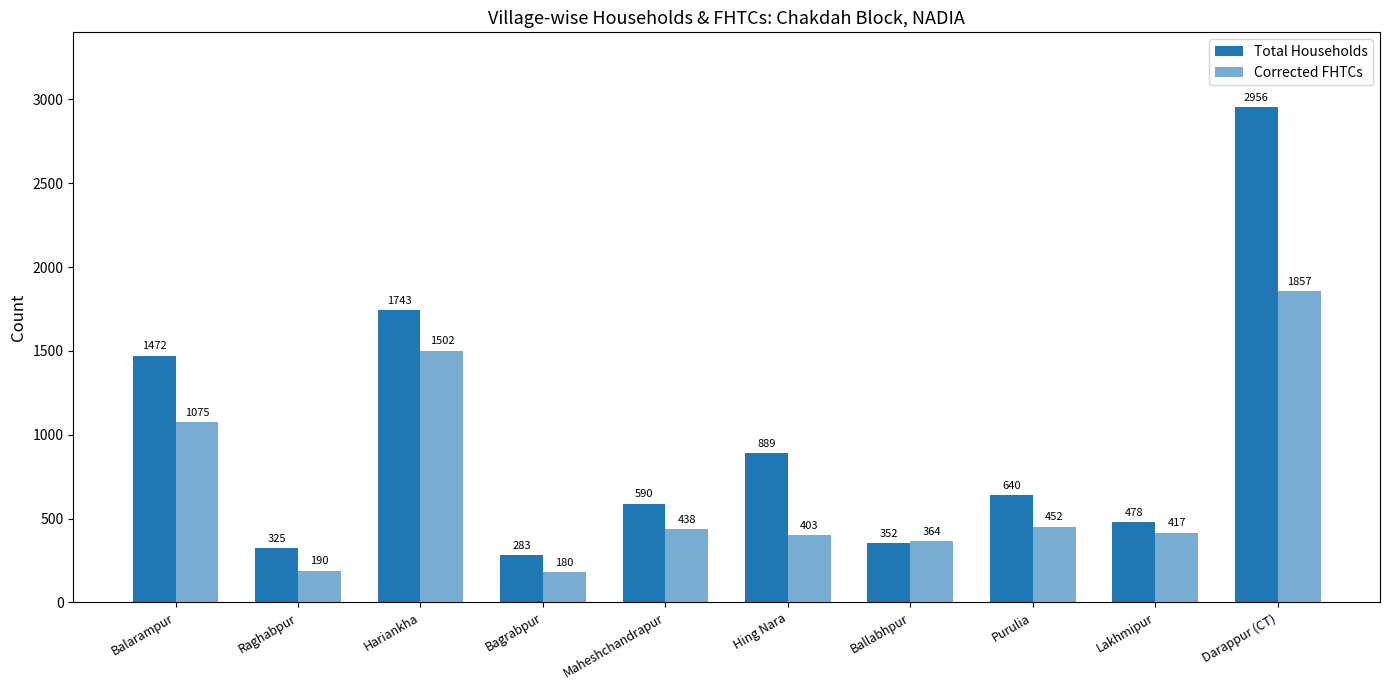

At which label is Corrected FHTCs closest to 1018?

Balarampur